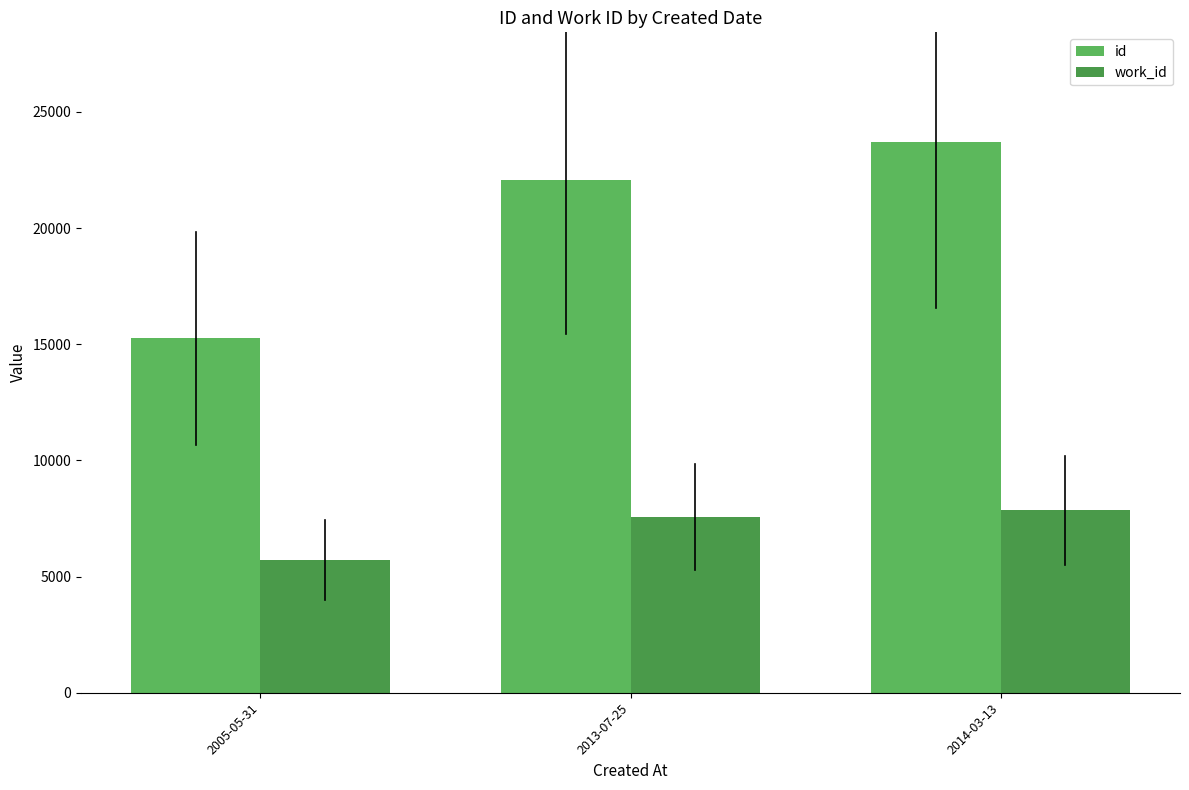

True or false: id has a value of 23690 at 2014-03-13.

True